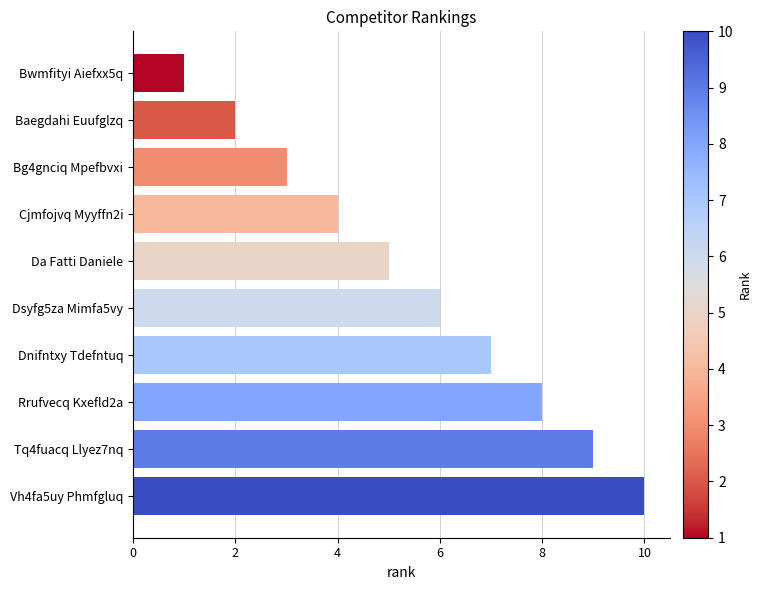

What is the sum of all values?

55